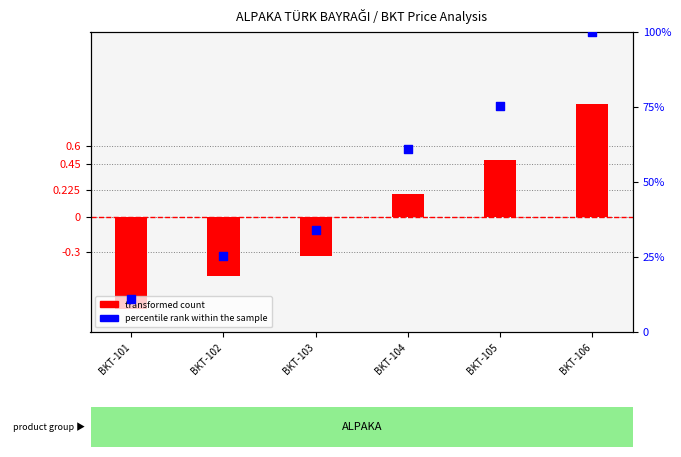

Is the value of transformed count at BKT-102 greater than the value of percentile rank within the sample at BKT-101?

No